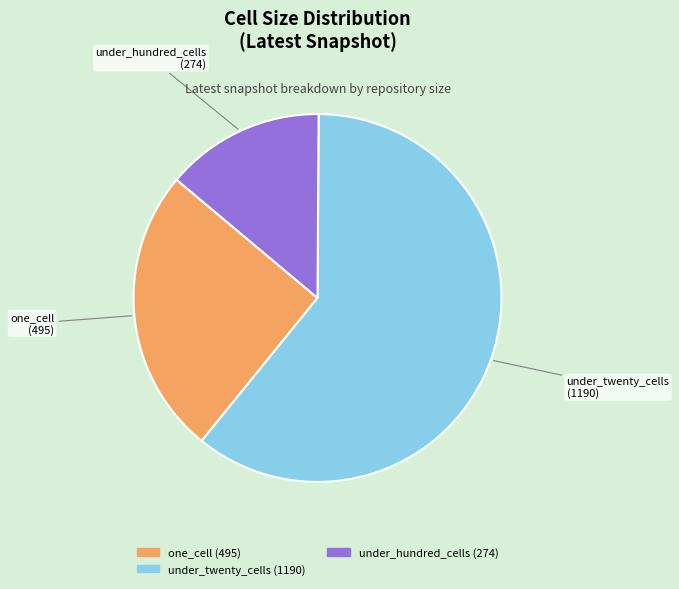

Does any single category account for the majority?

Yes